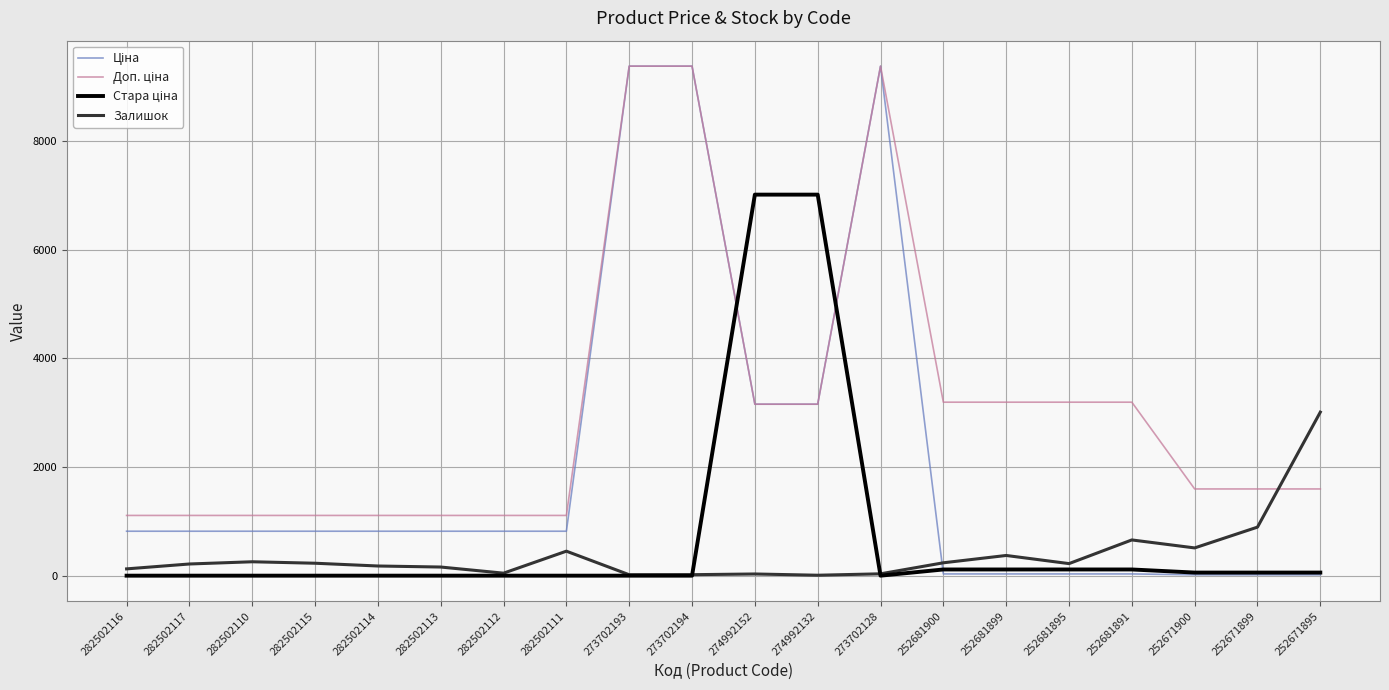

What is the total value across all series at 282502110?

2183.7